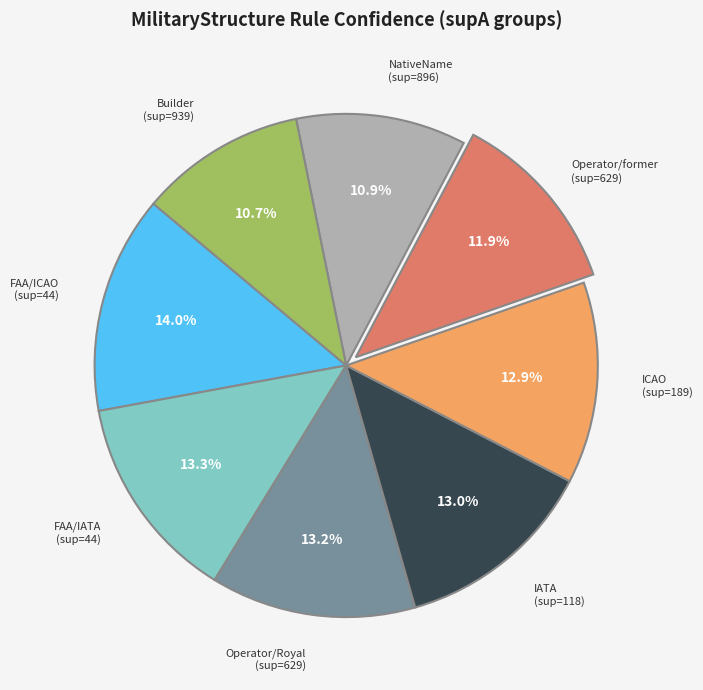

Is there a majority slice in this chart?

No